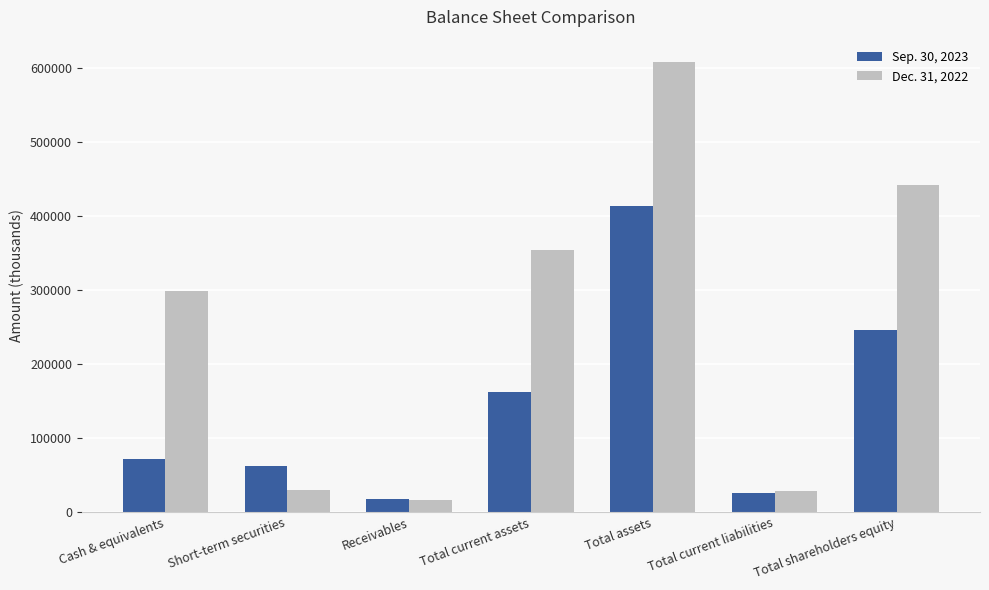

Is it true that Sep. 30, 2023 equals 17057 at Receivables?

True